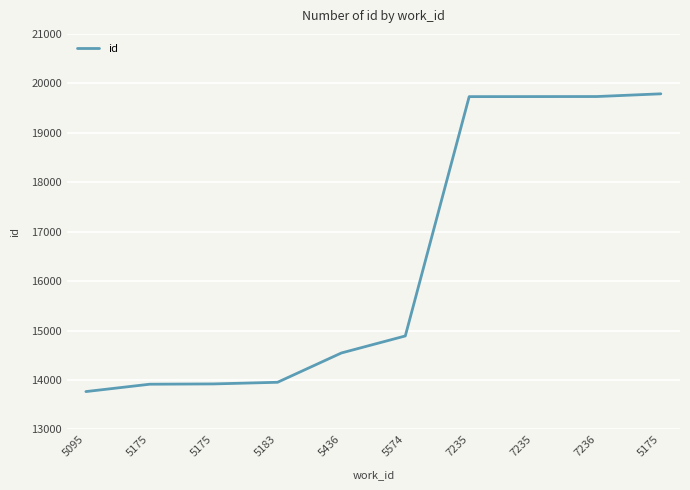

Rank the categories by value from highest to lowest.

5175, 7236, 7235, 7235, 5574, 5436, 5183, 5175, 5175, 5095